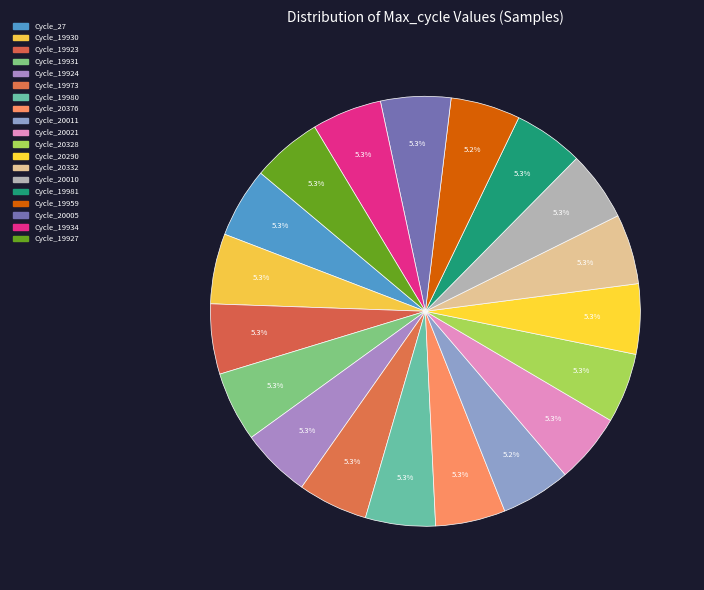

How many segments does this pie chart have?

19